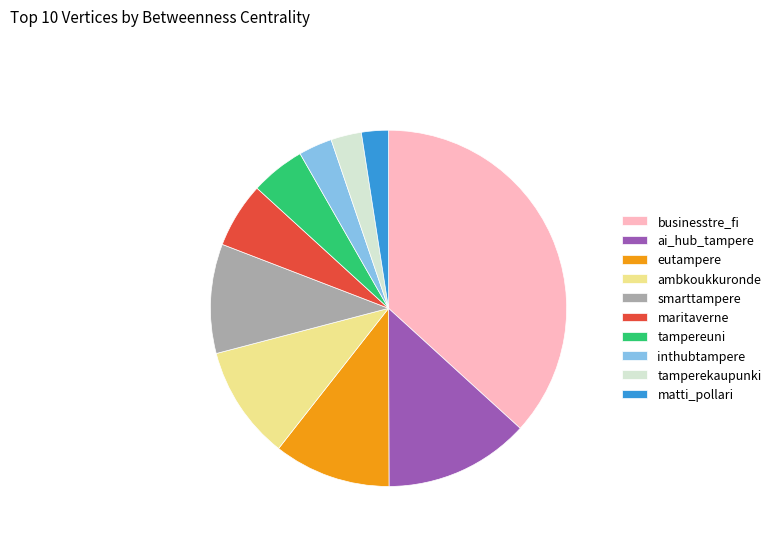

Between tampereuni and inthubtampere, which is larger?

tampereuni